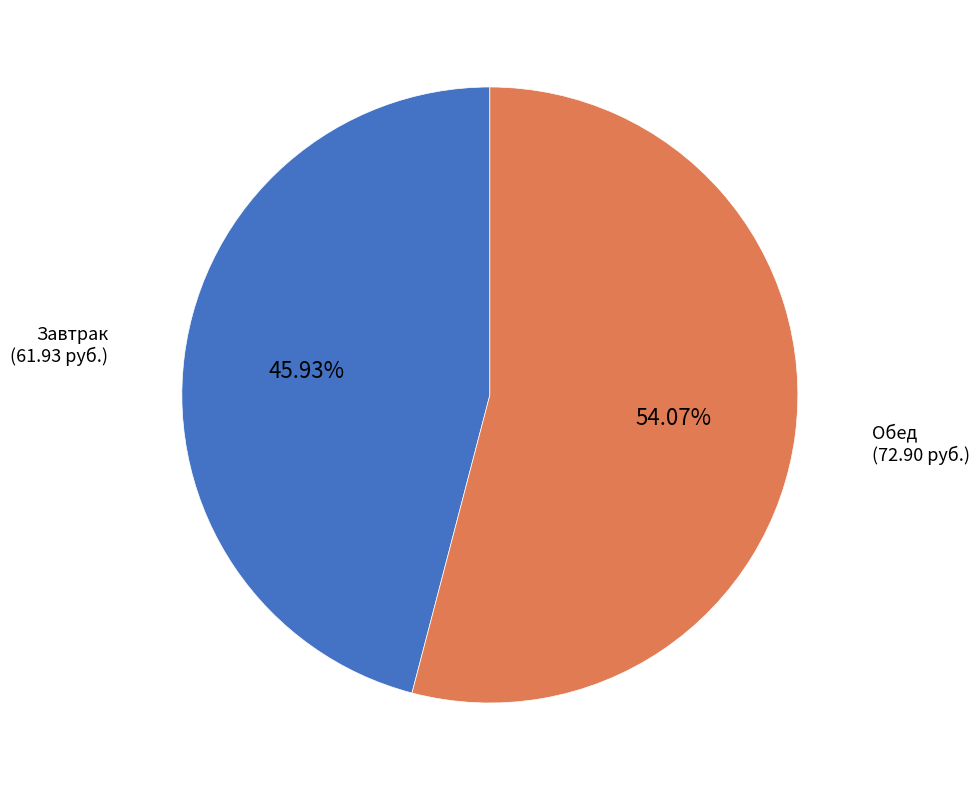

Rank the categories by value from highest to lowest.

Обед, Завтрак